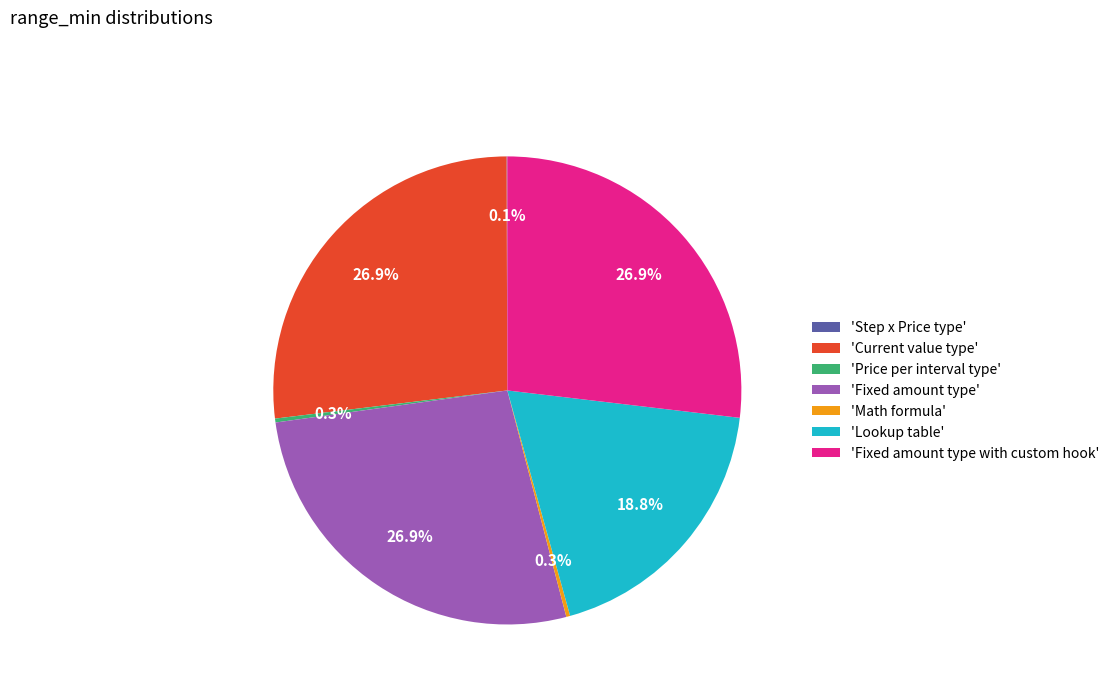

Does any single category account for the majority?

No